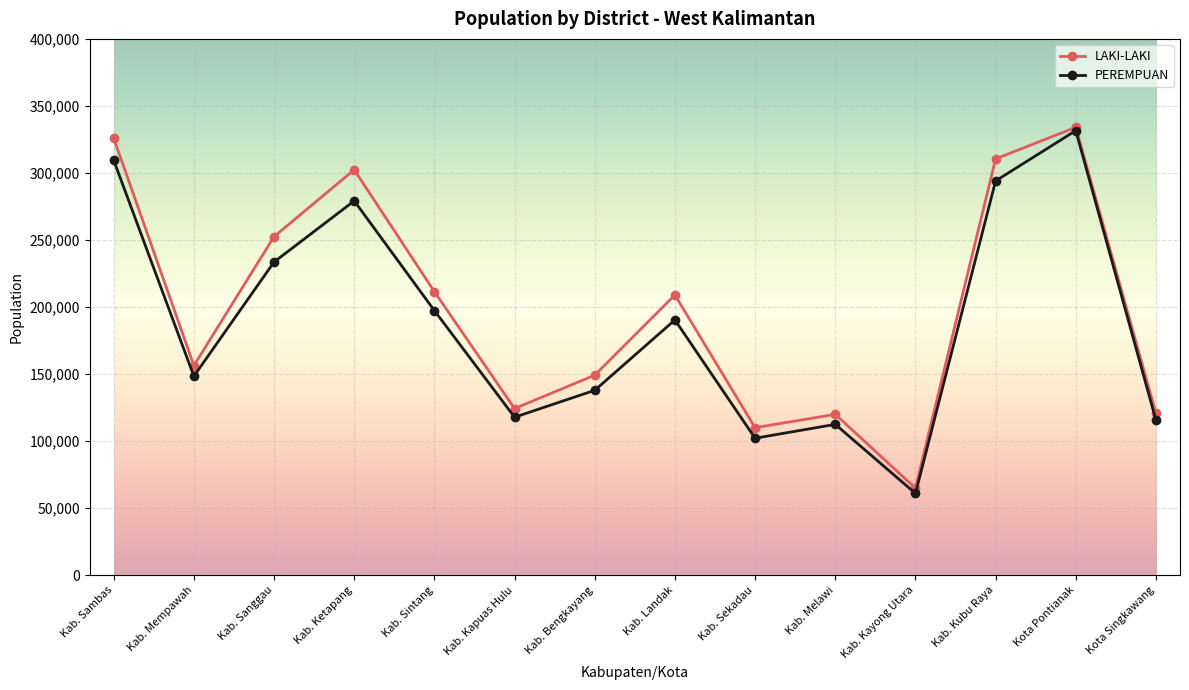

How many distinct data groups are displayed?

2